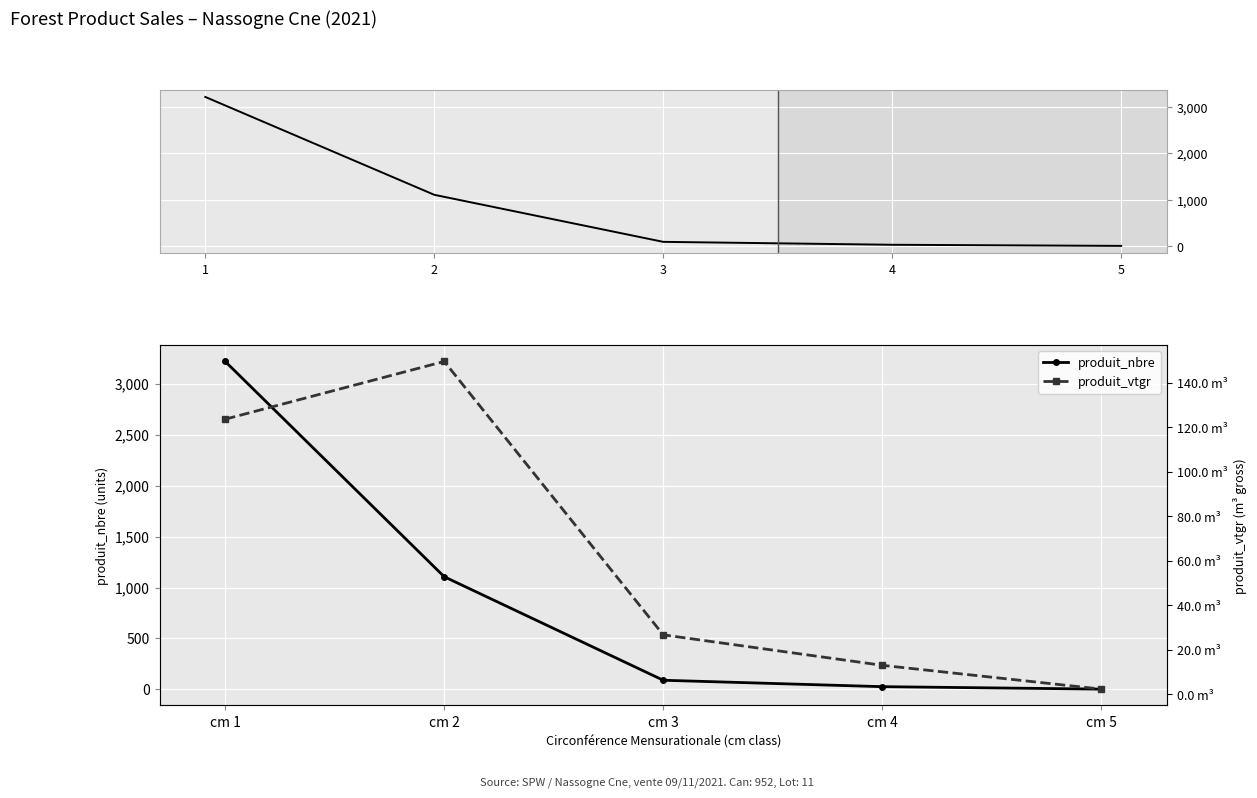

Which series has the largest range (max minus min)?

produit_nbre